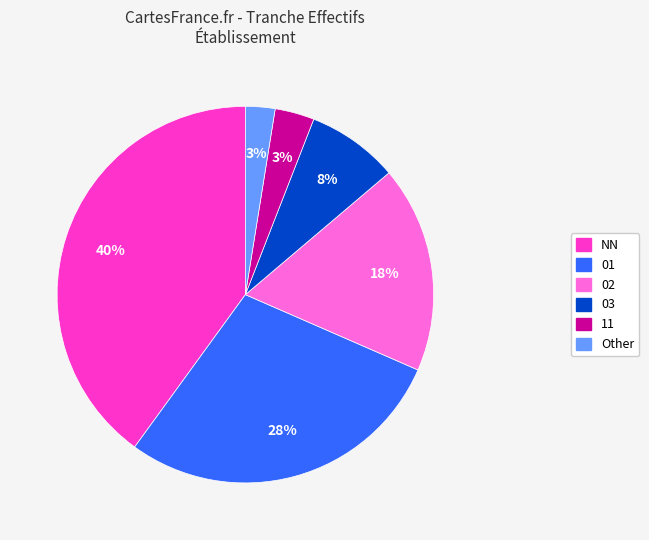

To the nearest percent, what is the average slice percentage?

17%